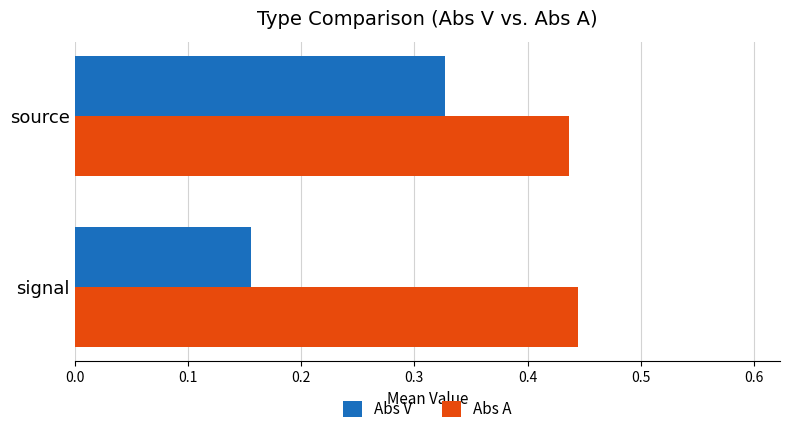

Which series has the largest range (max minus min)?

Abs V